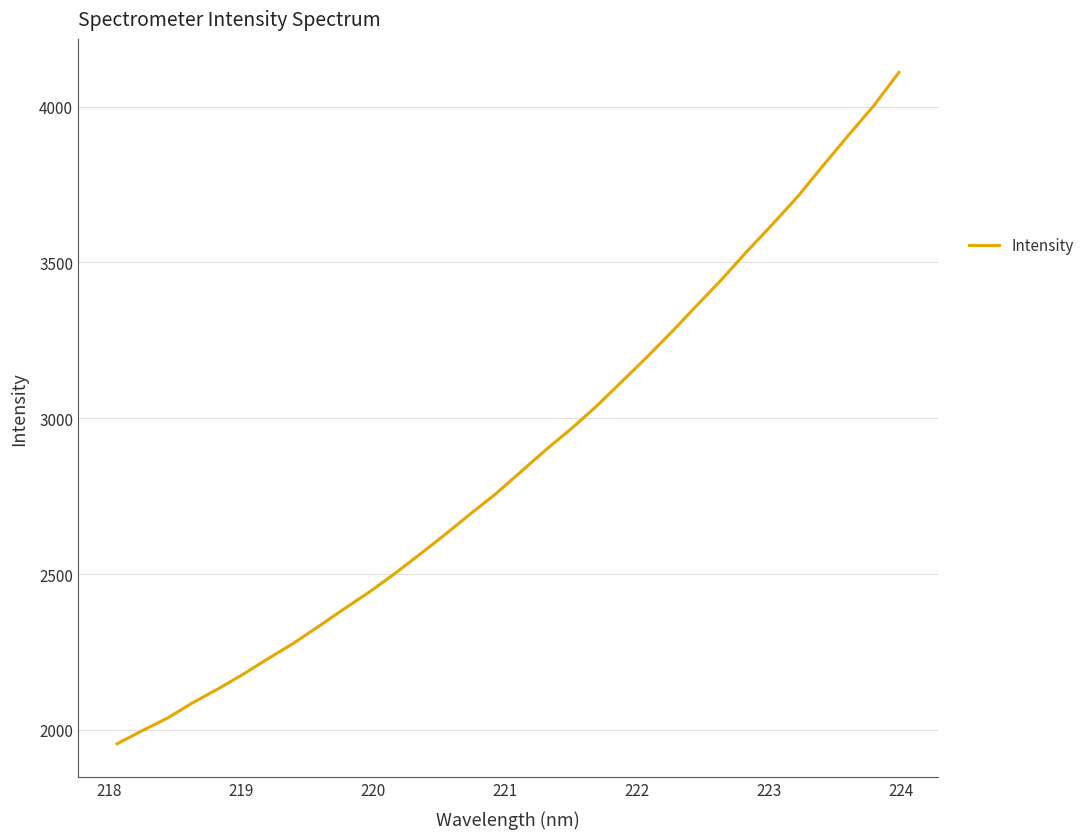

What is the difference between the maximum and minimum values?

2153.6